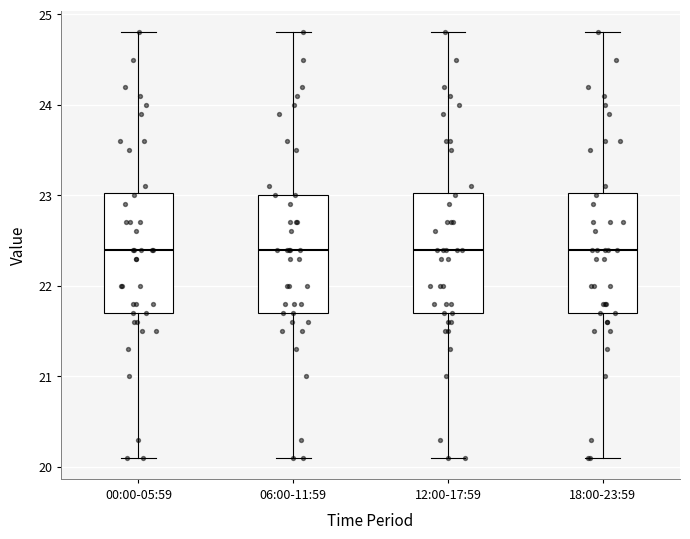

Reading left to right, transcribe this box plot: for each box, give where its median line is, the range the box spans, and where its two whiskers end, as read against the y-axis. The values are not printed on the chart, so give them approximately, as read against the axis.

00:00-05:59: median 22.4, box 21.7 to 23.0, whiskers 20.1 to 24.8
06:00-11:59: median 22.4, box 21.7 to 23.0, whiskers 20.1 to 24.8
12:00-17:59: median 22.4, box 21.7 to 23.0, whiskers 20.1 to 24.8
18:00-23:59: median 22.4, box 21.7 to 23.0, whiskers 20.1 to 24.8